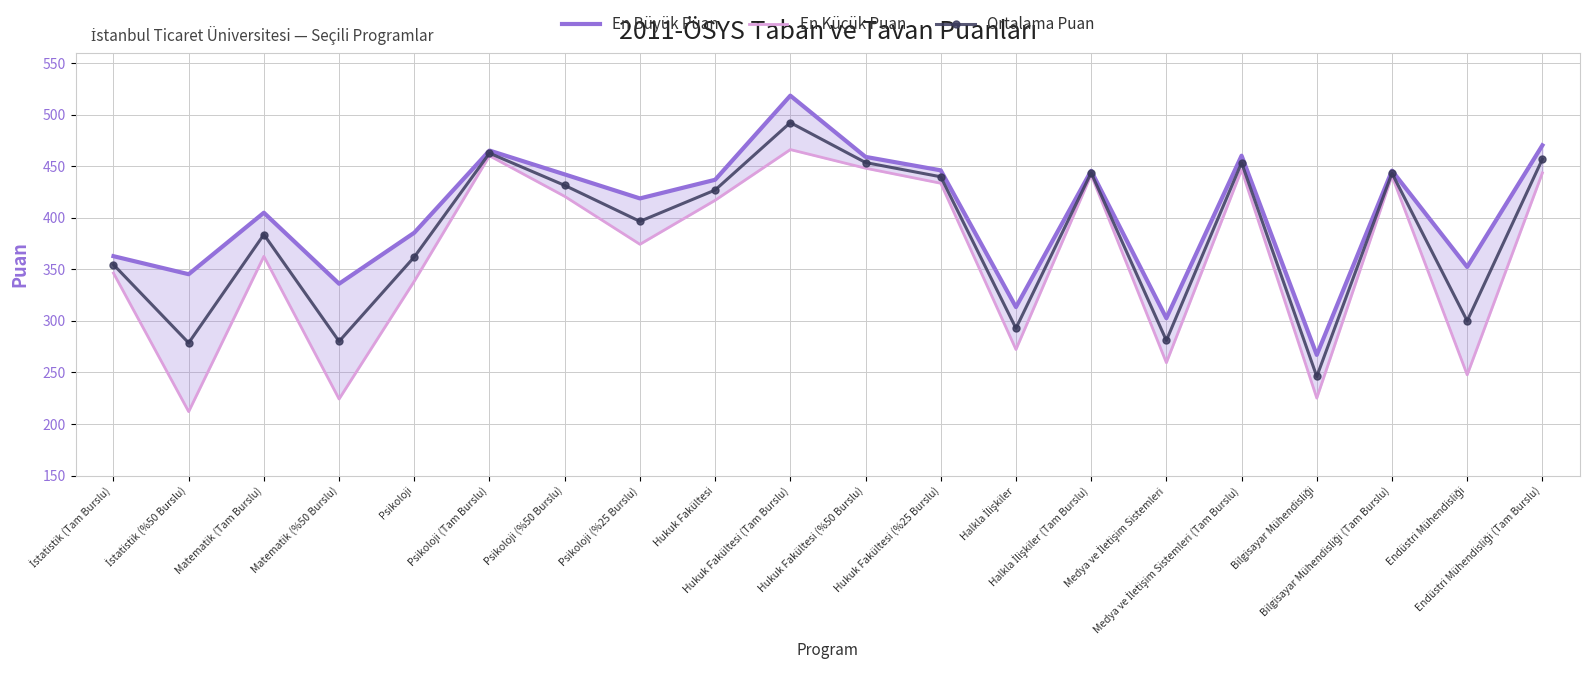

True or false: En Büyük Puan and Ortalama Puan cross at least once.

False